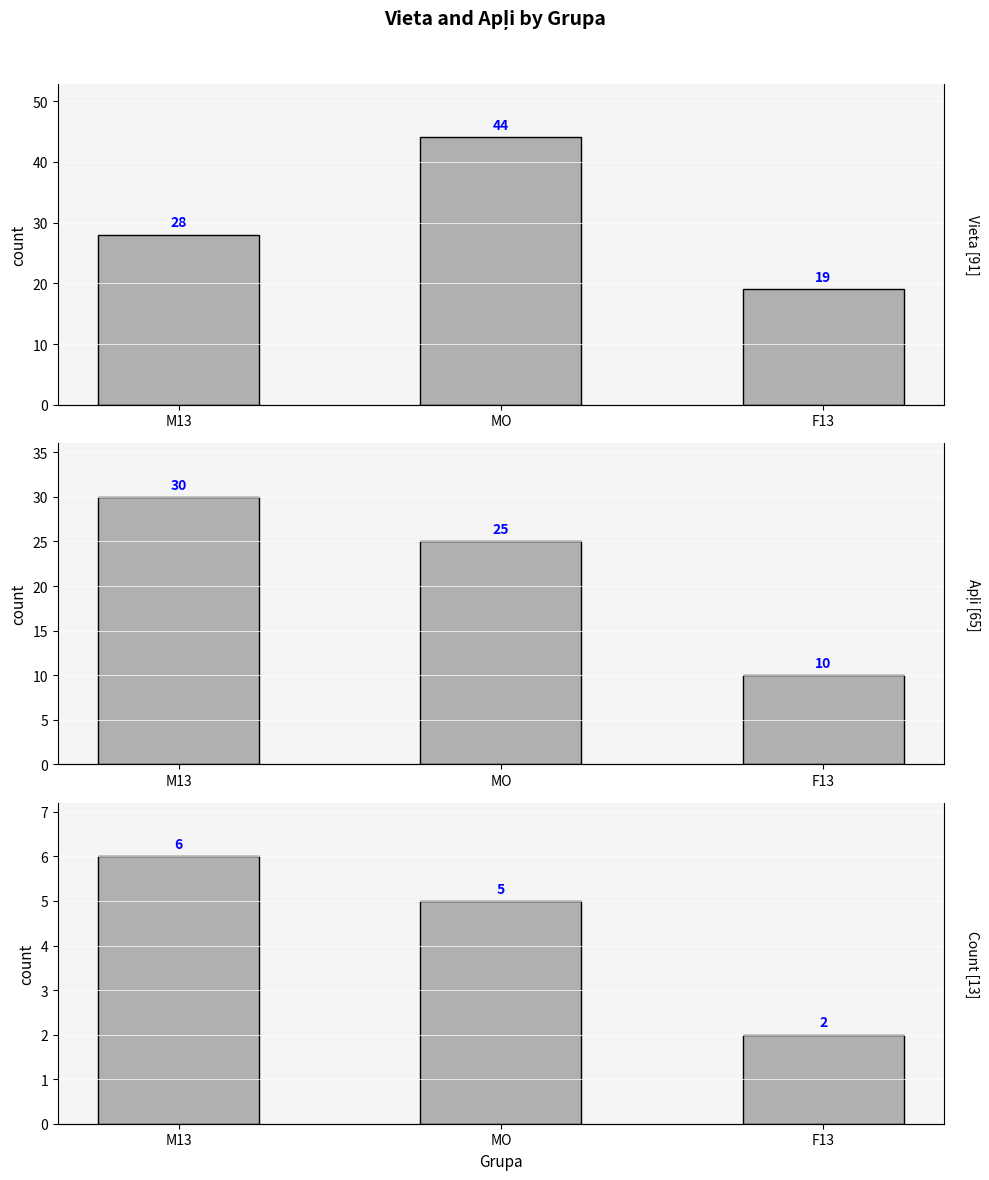

What is the sum of the Apļi values at M13 and F13?

40